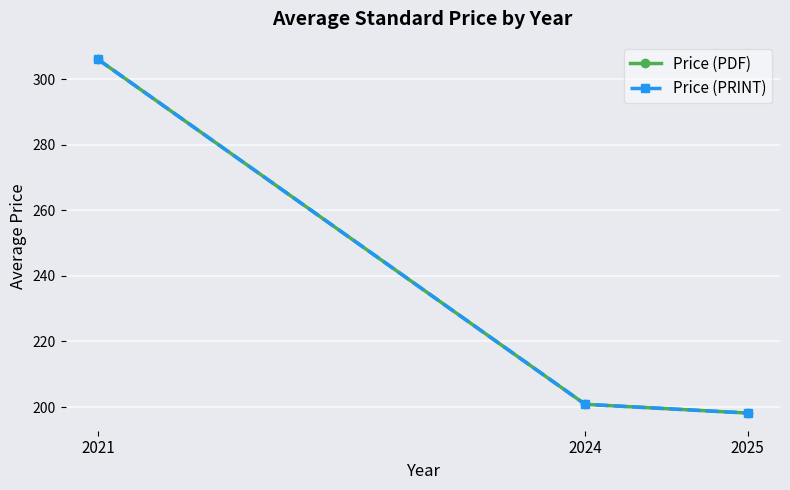

At 2025, list the series in order from smallest to largest.

Price (PDF), Price (PRINT)